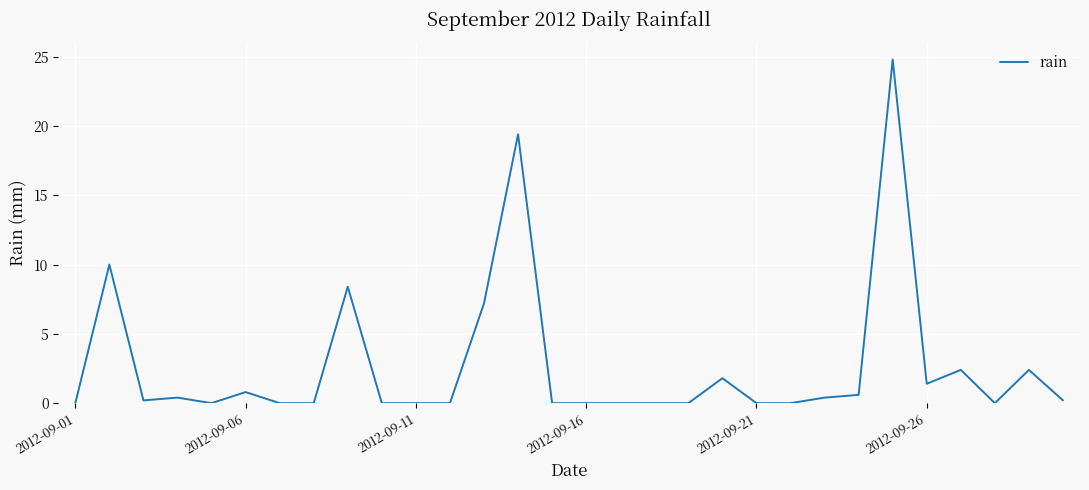

What is the maximum value shown in the chart?

24.8